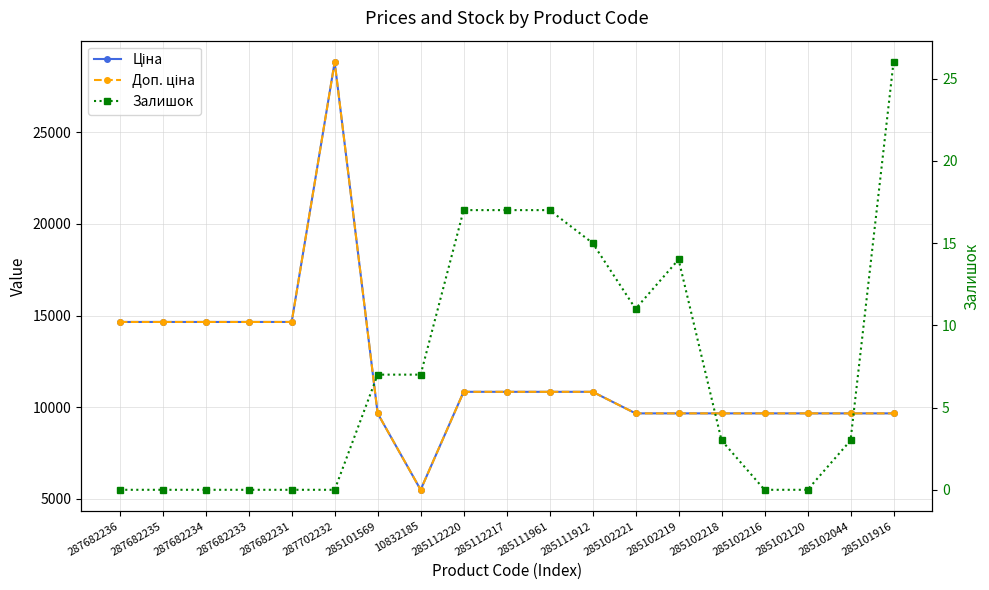

Is the value of Доп. ціна at 287682233 greater than the value of Залишок at 285101569?

Yes